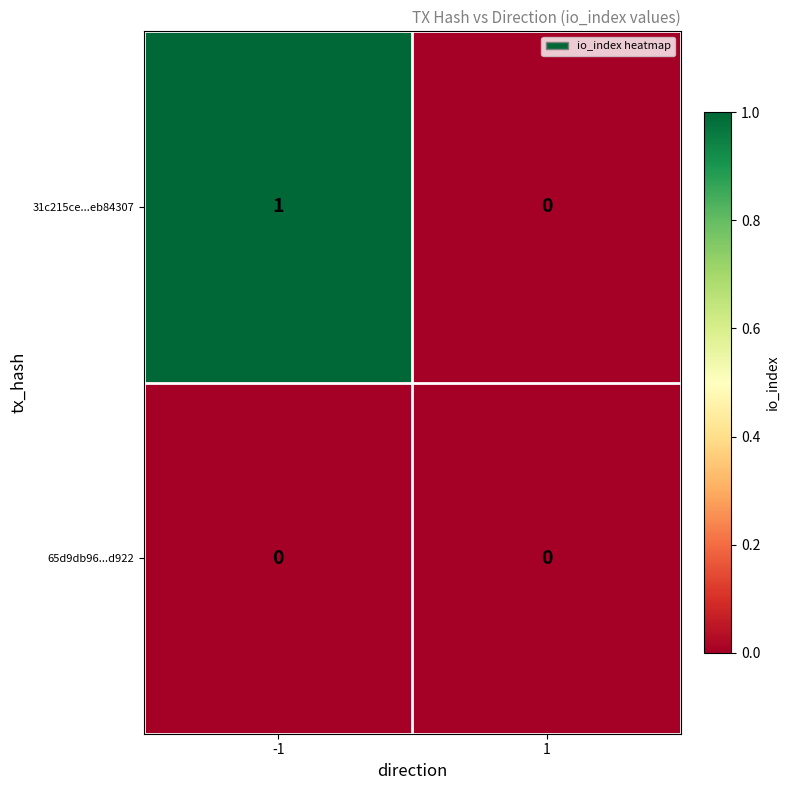

Reading left to right, transcribe all the data shown in this chart.

31c215ce...eb84307: 1	0
65d9db96...d922: 0	0